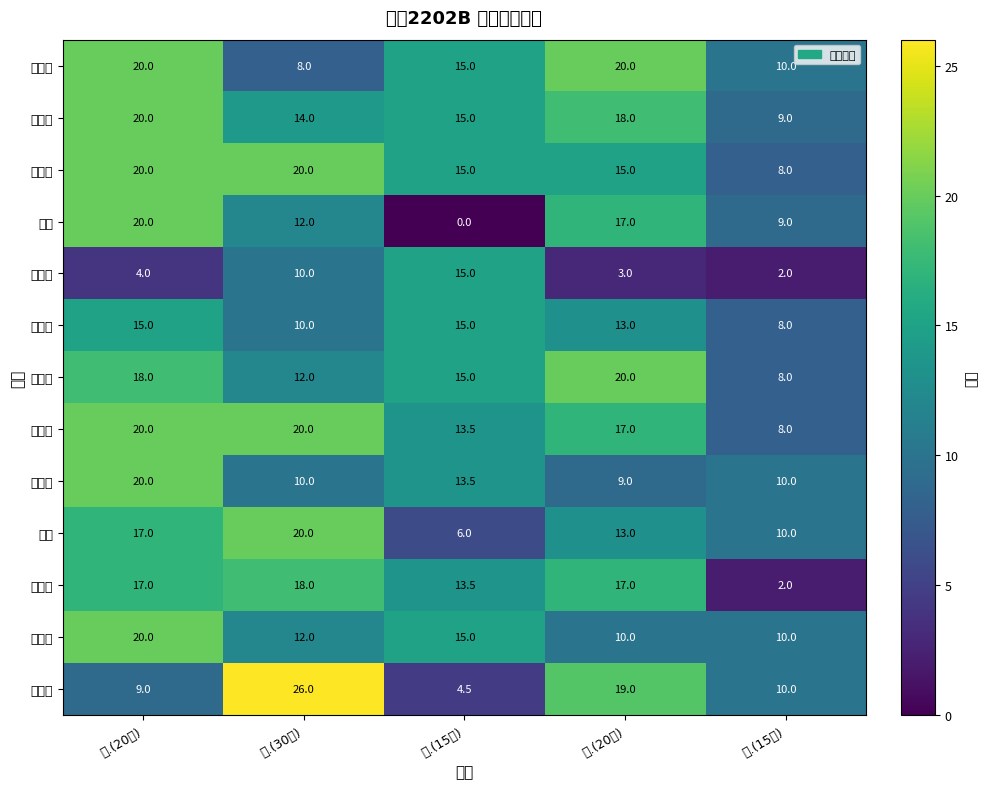

Reading right to left, extract all data points from this chart.

苏辰龙: 五.(15分)=10.0	四.(20分)=20.0	三.(15分)=15.0	二.(30分)=8.0	一.(20分)=20.0
卫炳杰: 五.(15分)=9.0	四.(20分)=18.0	三.(15分)=15.0	二.(30分)=14.0	一.(20分)=20.0
贺家贝: 五.(15分)=8.0	四.(20分)=15.0	三.(15分)=15.0	二.(30分)=20.0	一.(20分)=20.0
王慧: 五.(15分)=9.0	四.(20分)=17.0	三.(15分)=0.0	二.(30分)=12.0	一.(20分)=20.0
张兆辉: 五.(15分)=2.0	四.(20分)=3.0	三.(15分)=15.0	二.(30分)=10.0	一.(20分)=4.0
王硕硕: 五.(15分)=8.0	四.(20分)=13.0	三.(15分)=15.0	二.(30分)=10.0	一.(20分)=15.0
王宵宵: 五.(15分)=8.0	四.(20分)=20.0	三.(15分)=15.0	二.(30分)=12.0	一.(20分)=18.0
张卜文: 五.(15分)=8.0	四.(20分)=17.0	三.(15分)=13.5	二.(30分)=20.0	一.(20分)=20.0
刘光雷: 五.(15分)=10.0	四.(20分)=9.0	三.(15分)=13.5	二.(30分)=10.0	一.(20分)=20.0
刘传: 五.(15分)=10.0	四.(20分)=13.0	三.(15分)=6.0	二.(30分)=20.0	一.(20分)=17.0
郭孜洋: 五.(15分)=2.0	四.(20分)=17.0	三.(15分)=13.5	二.(30分)=18.0	一.(20分)=17.0
毛永康: 五.(15分)=10.0	四.(20分)=10.0	三.(15分)=15.0	二.(30分)=12.0	一.(20分)=20.0
马郁草: 五.(15分)=10.0	四.(20分)=19.0	三.(15分)=4.5	二.(30分)=26.0	一.(20分)=9.0